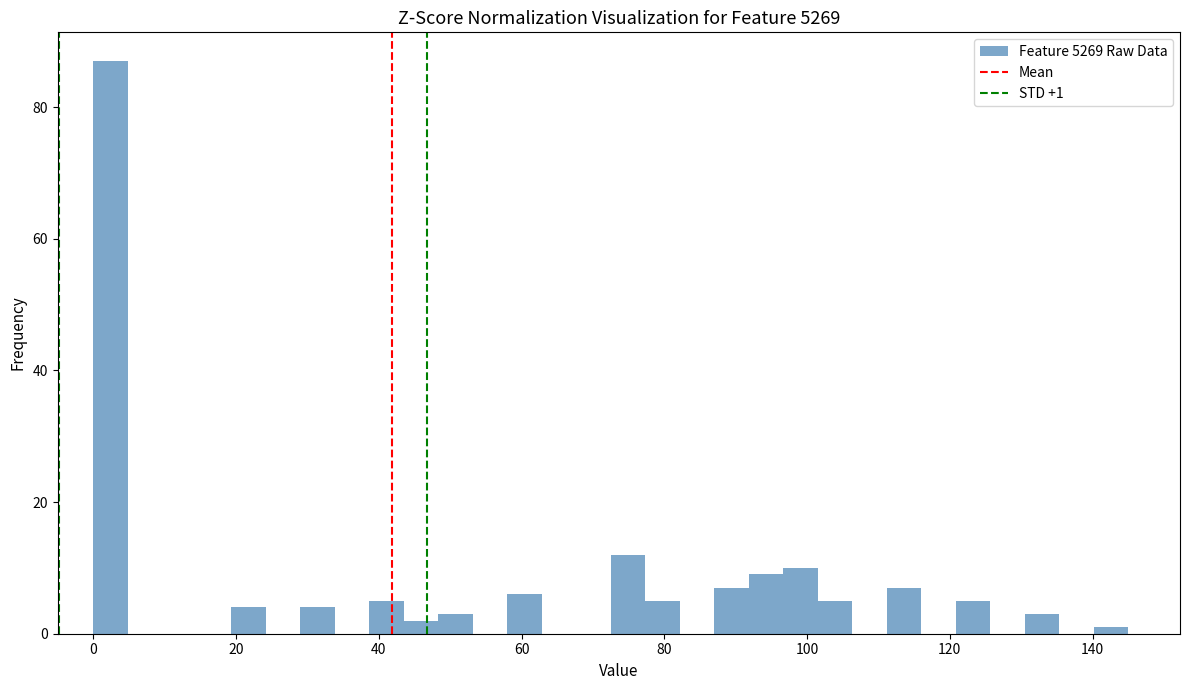

Read against the x-axis, roughly where is the centre of the tallest bar?

2